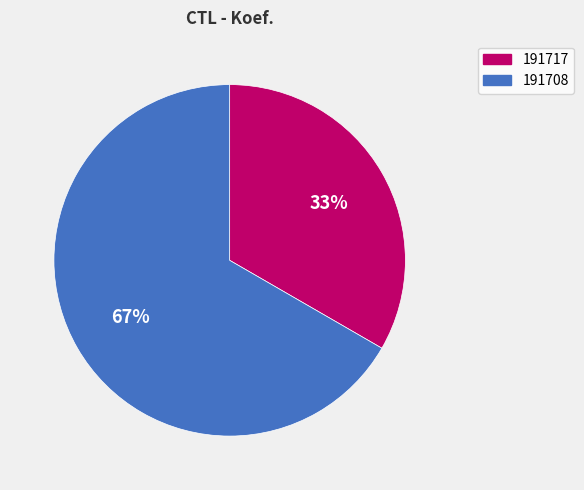

Which slice is the smallest?

191717